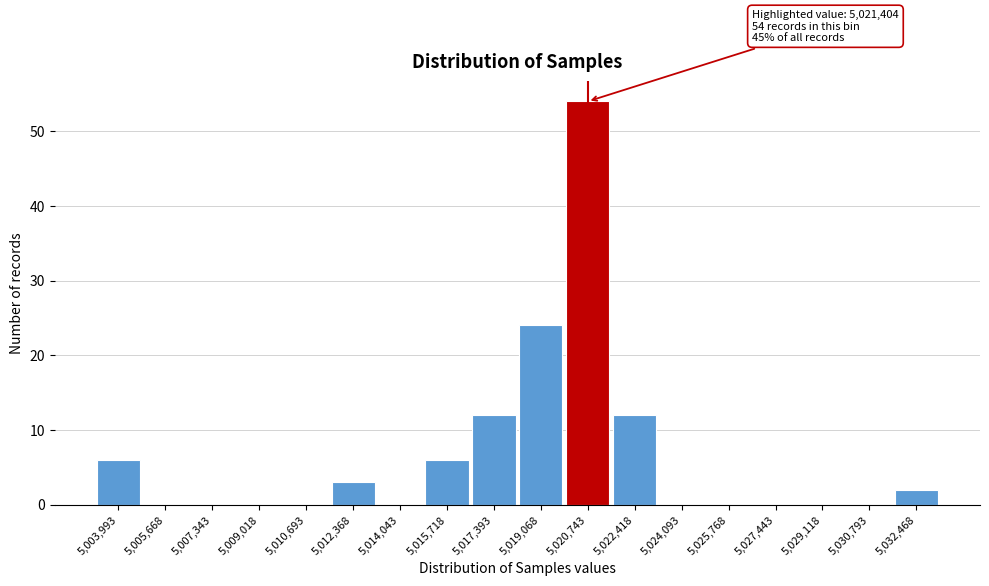

Reading right to left, what are all the values shown in this chart?

5,032,468=2	5,030,793=0	5,029,118=0	5,027,443=0	5,025,768=0	5,024,093=0	5,022,418=12	5,020,743=54	5,019,068=24	5,017,393=12	5,015,718=6	5,014,043=0	5,012,368=3	5,010,693=0	5,009,018=0	5,007,343=0	5,005,668=0	5,003,993=6